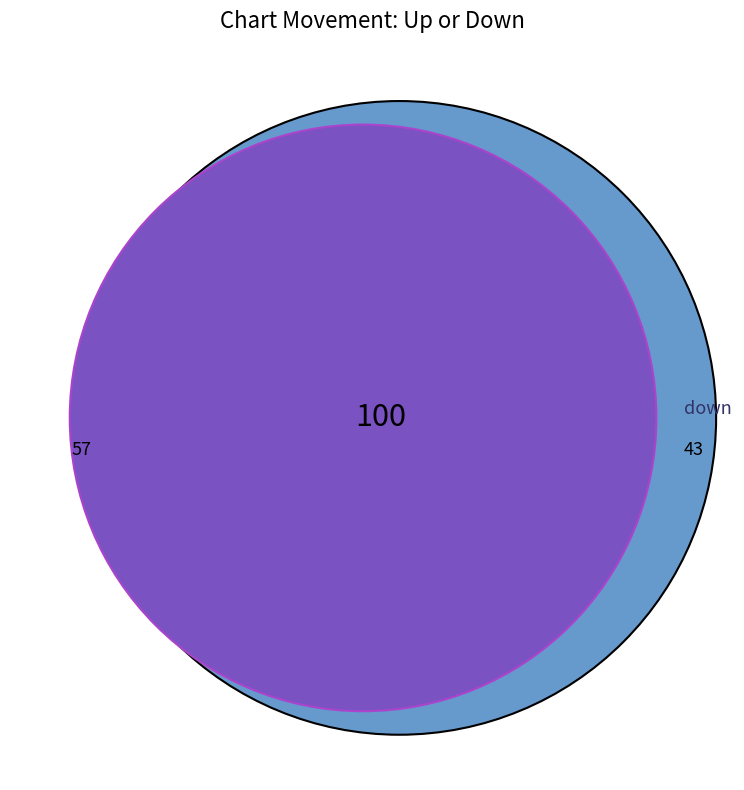

To the nearest percent, what percentage of the pie is up?

57%